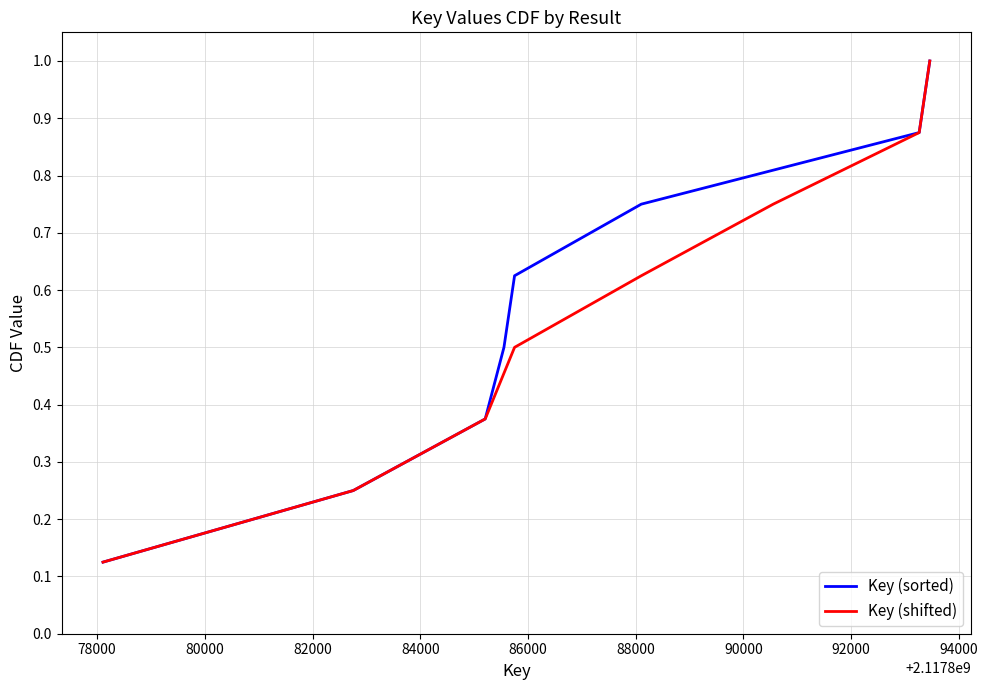

What is the maximum value for Key (sorted)?

1.0